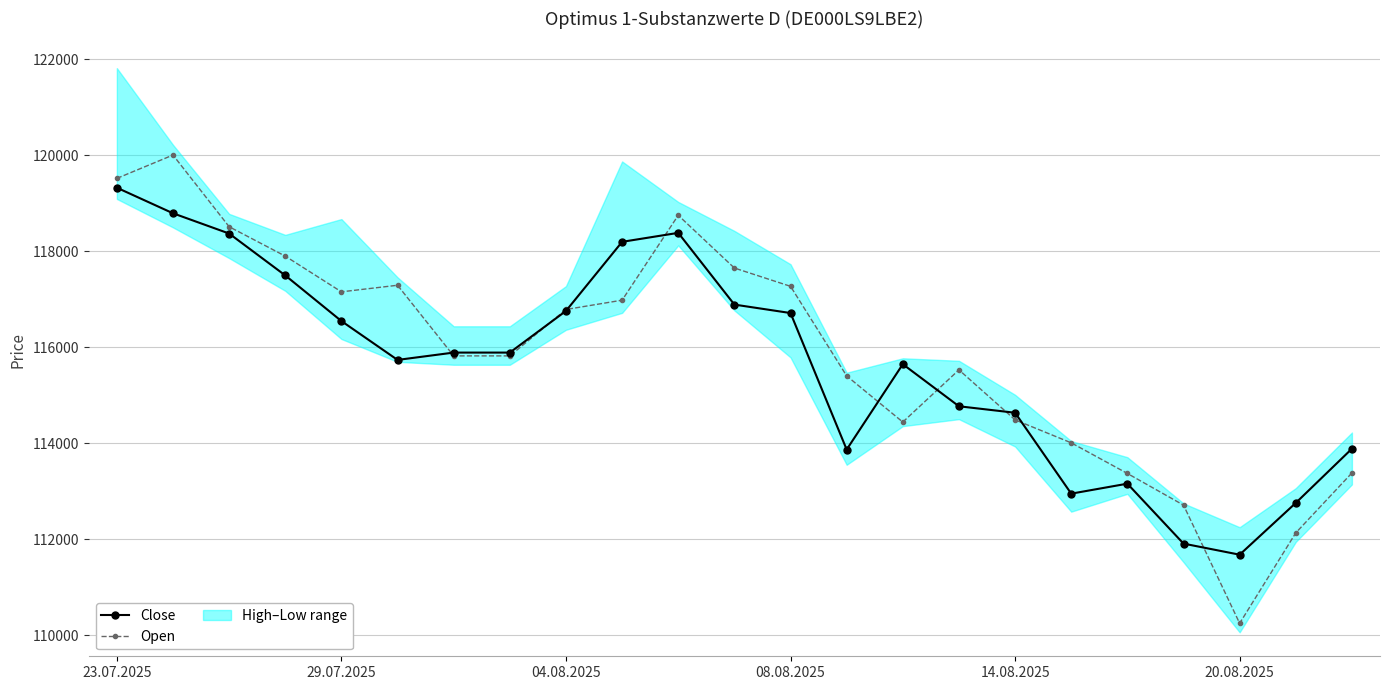

True or false: Open has more than 2 interior local peaks.

True